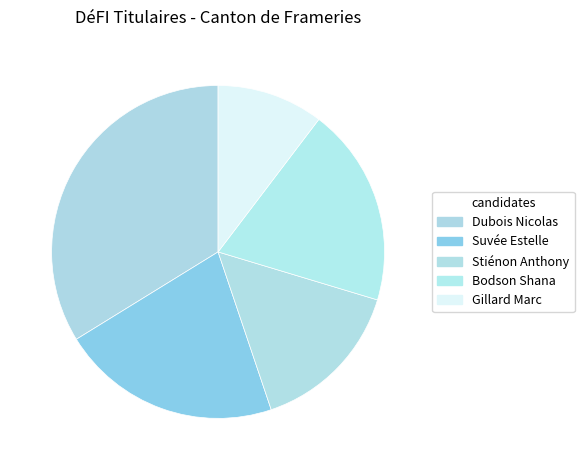

How many slices are in this pie chart?

5